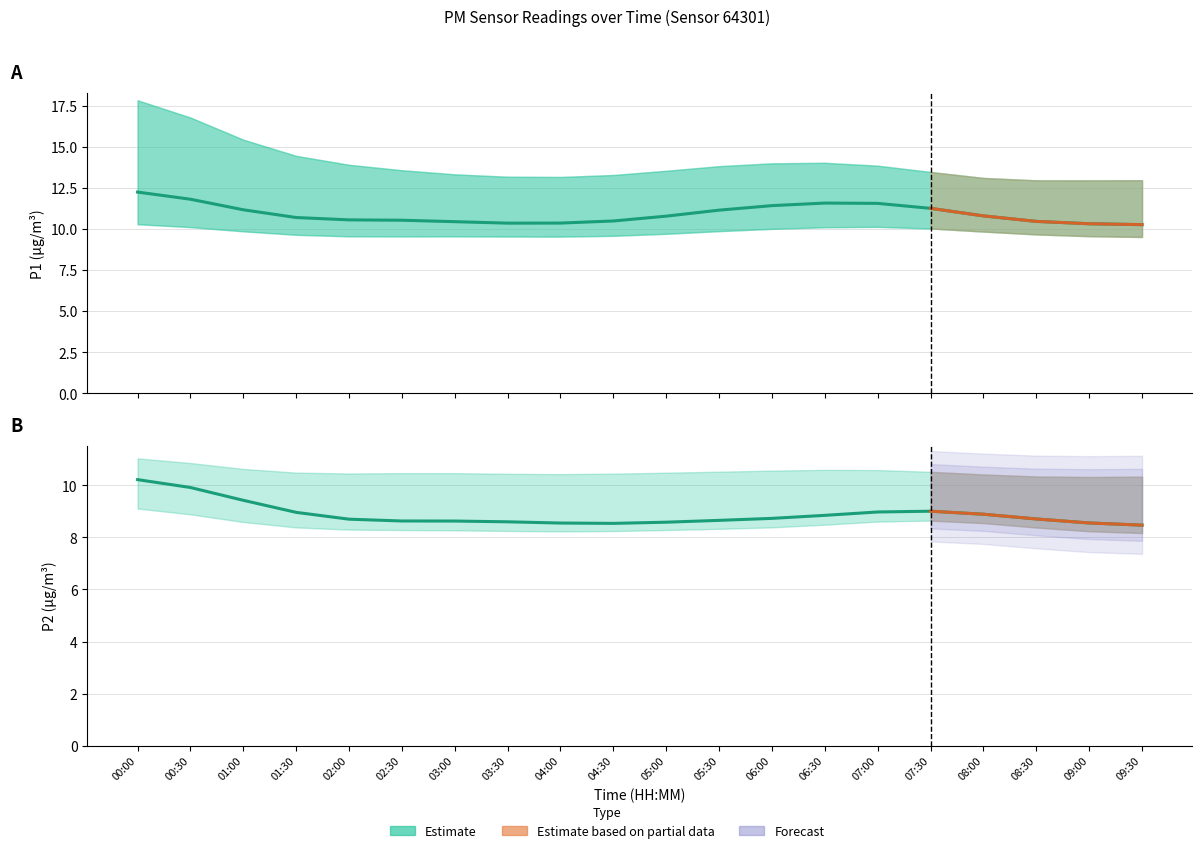

What is the label of the 5th point from the right?

07:30